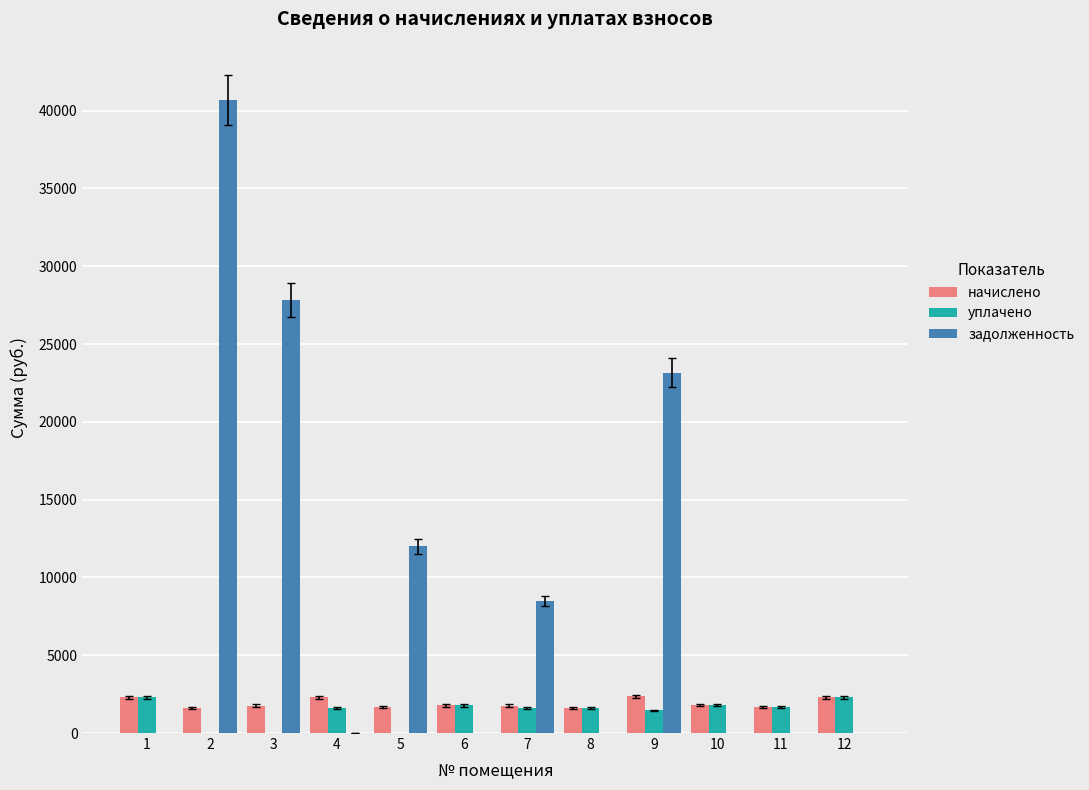

What is the sum of all задолженность values?

112158.1